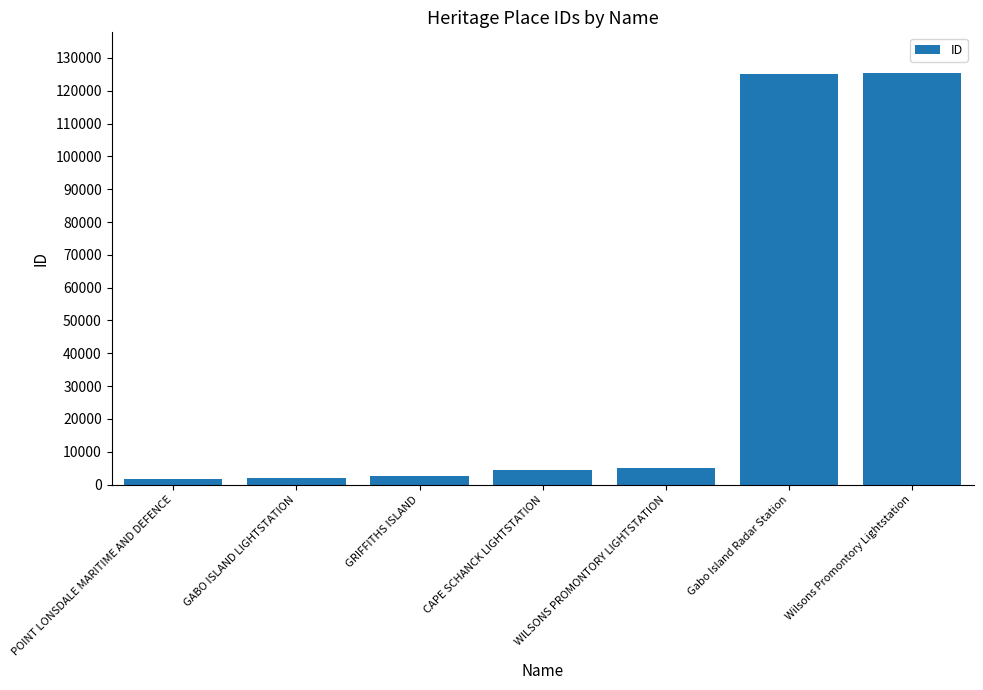

The value at Gabo Island Radar Station is 34739. True or false?

False